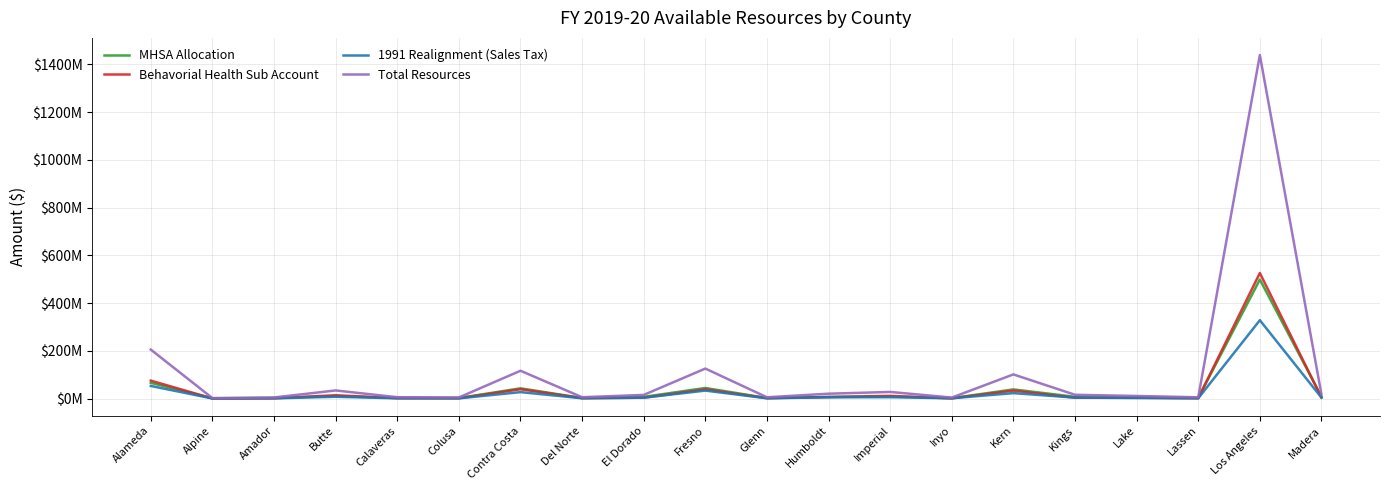

What is the average value of the 1991 Realignment (Sales Tax) series?

25133871.1